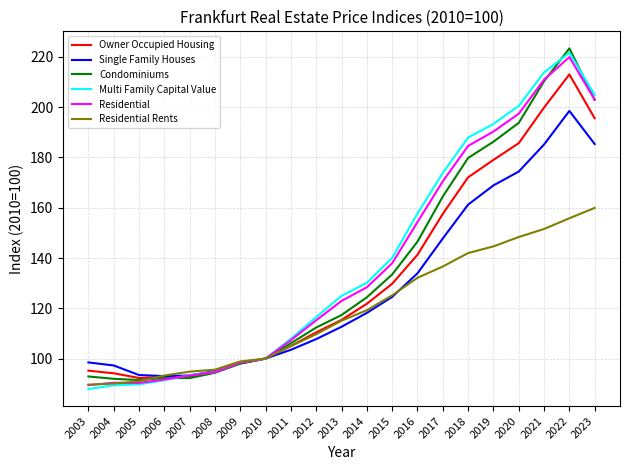

How many values in the Residential Rents series exceed 115?

11